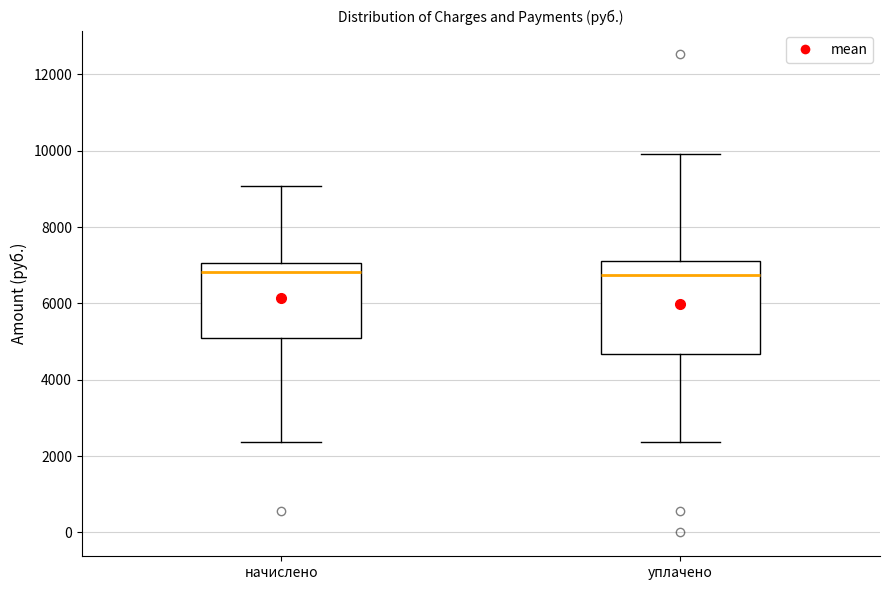

Comparing the boxes themselves (not the whiskers), which one is the tallest?

уплачено